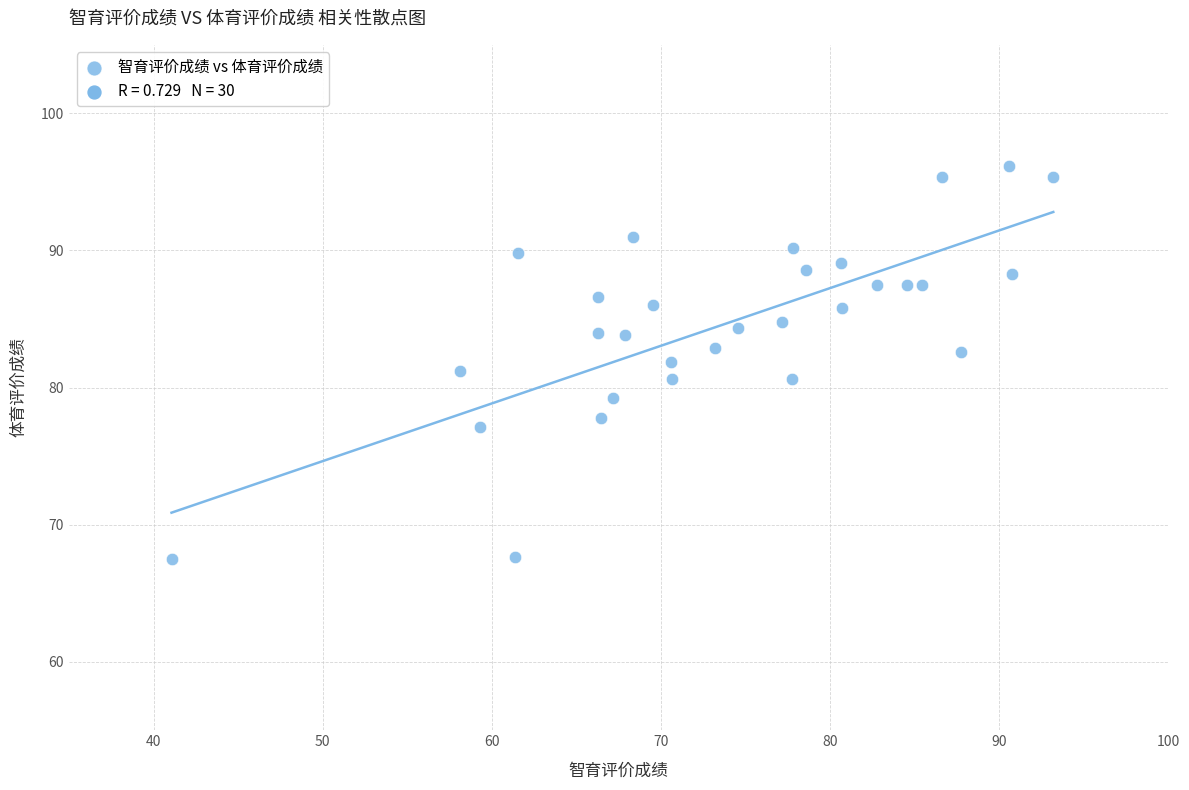

What is the range of X values (max minus min)?

52.1